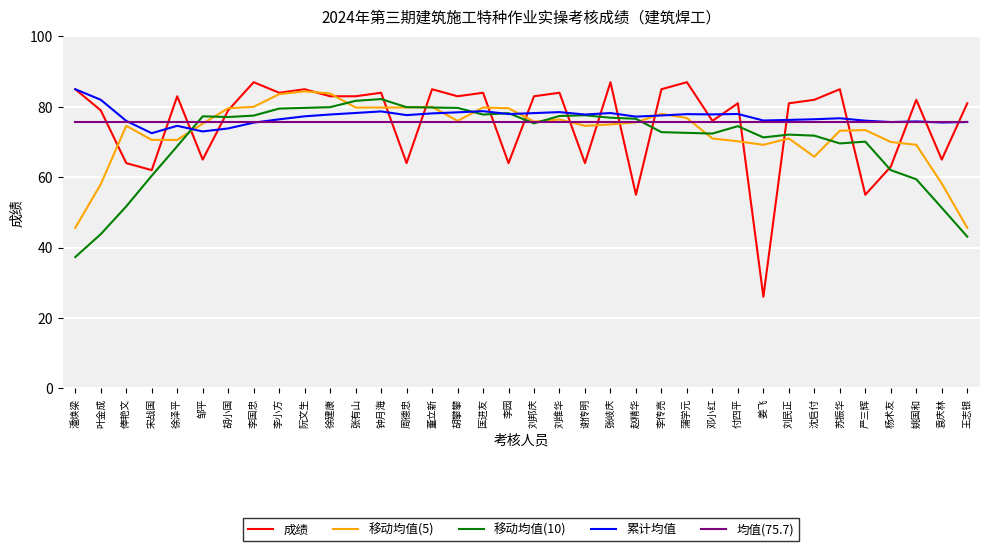

True or false: 移动均值(5) has a value of 70.6 at 宋战国.

True